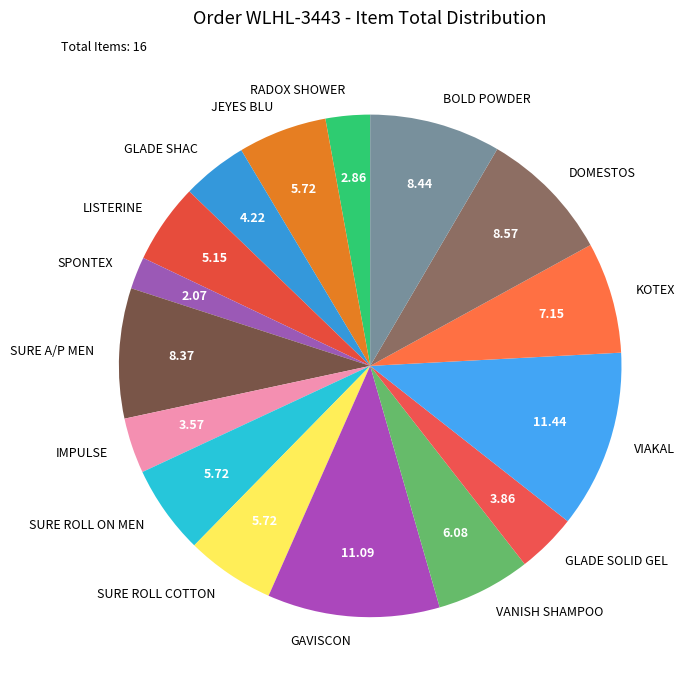

Is JEYES BLU the majority of the pie?

No